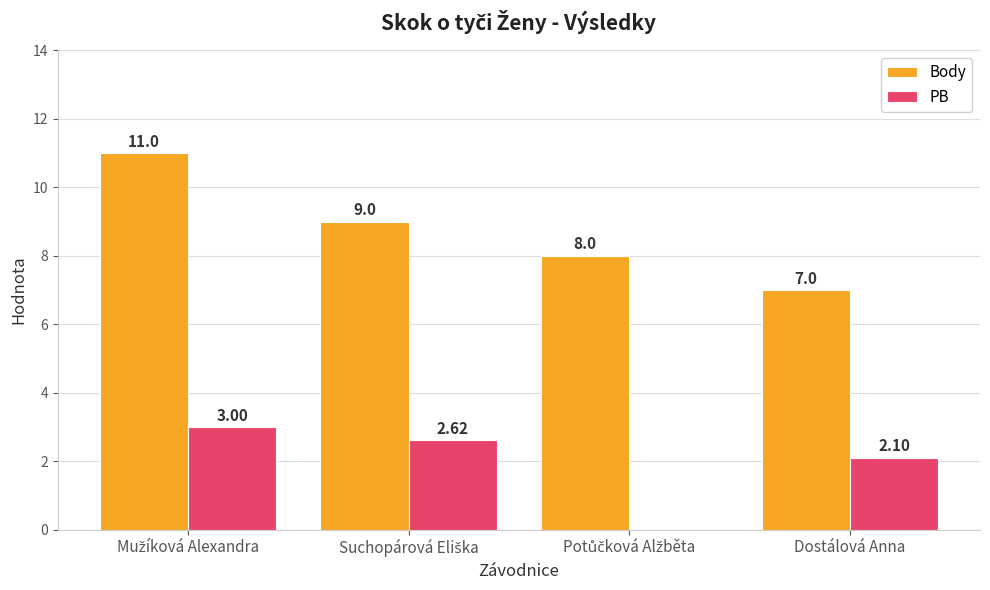

Which series has the largest total across all categories?

Body